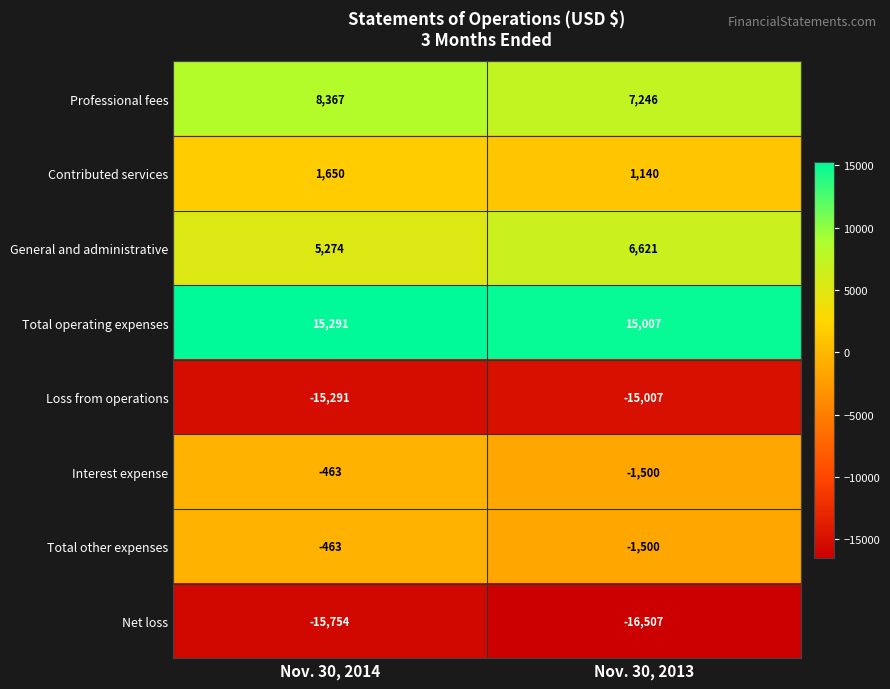

What is the approximate value of Loss from operations at Nov. 30, 2013?

-15007